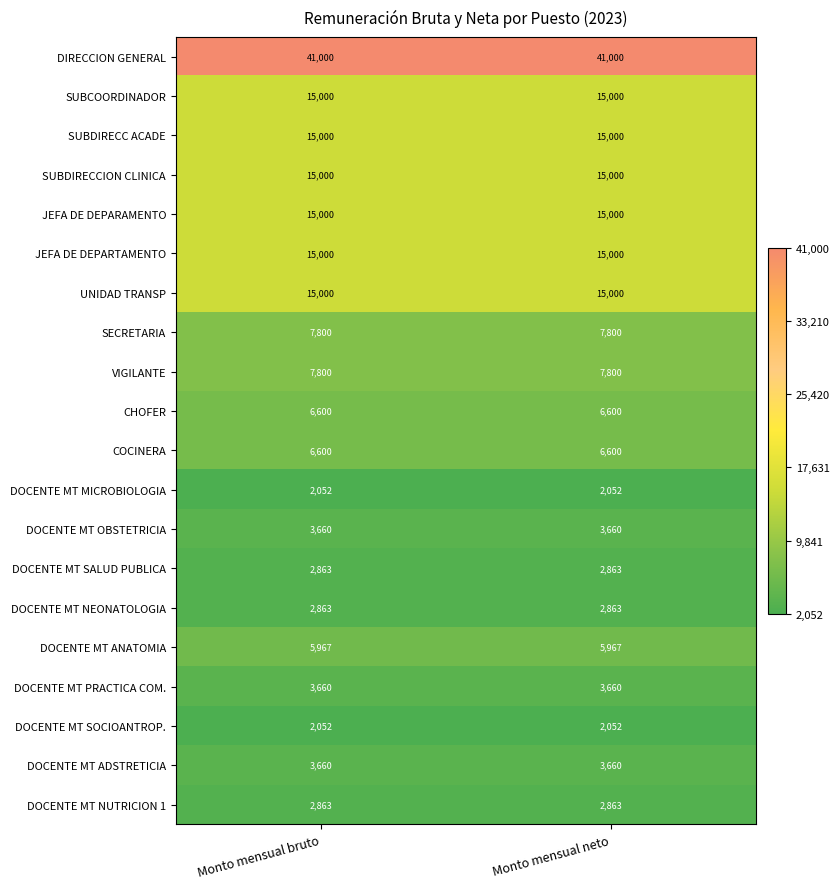

True or false: VIGILANTE has a value of 7800 at Monto mensual bruto.

True